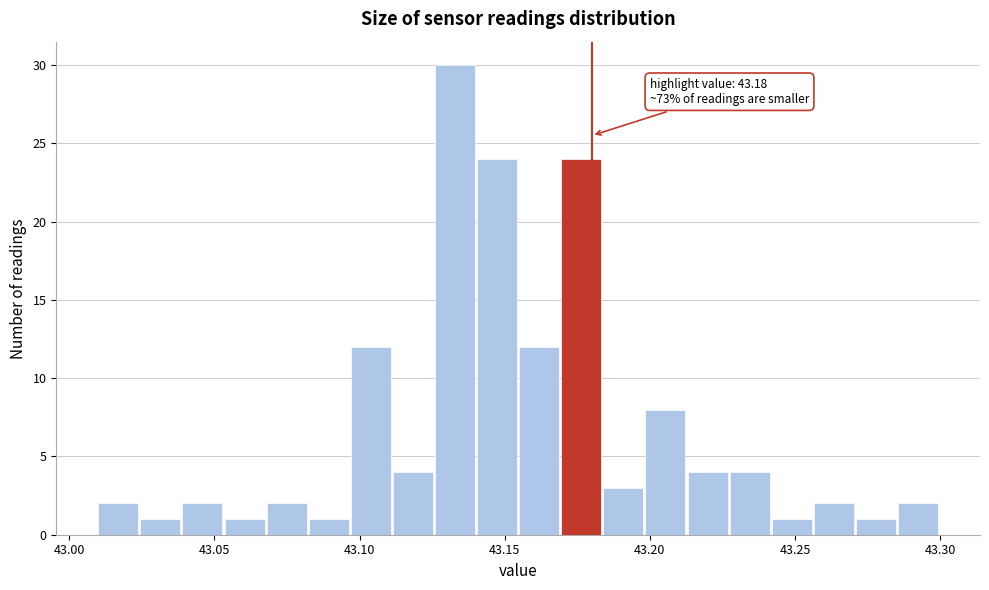

Read against the x-axis, roughly where is the centre of the tallest bar?

43.135